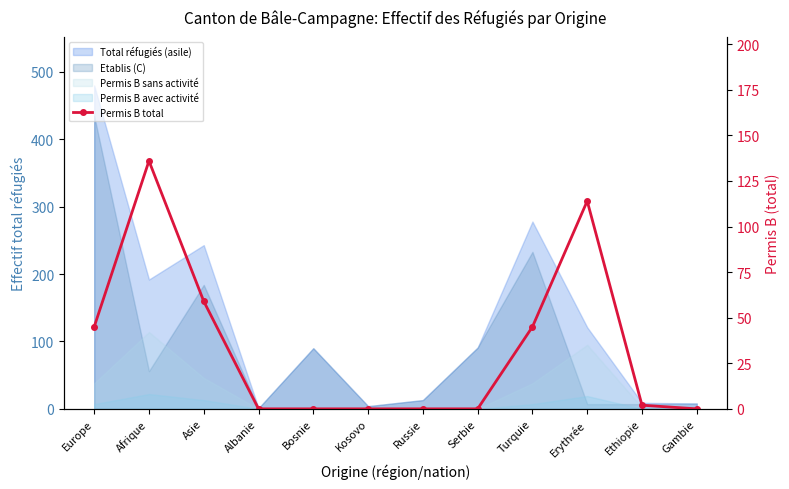

List the labels in order of value, largest first.

Afrique, Erythrée, Asie, Europe, Turquie, Ethiopie, Albanie, Bosnie, Kosovo, Russie, Serbie, Gambie